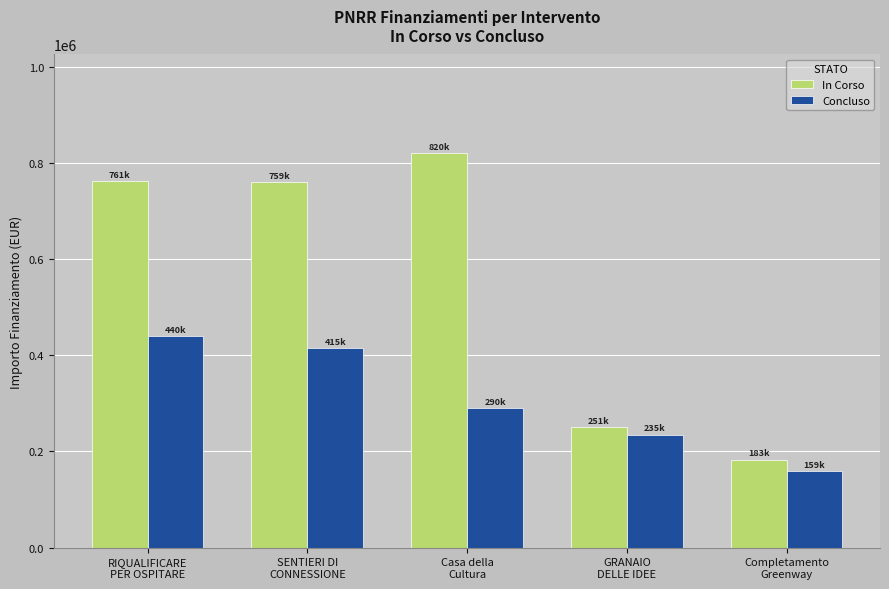

The value of Concluso at GRANAIO
DELLE IDEE is 131257.5. True or false?

False